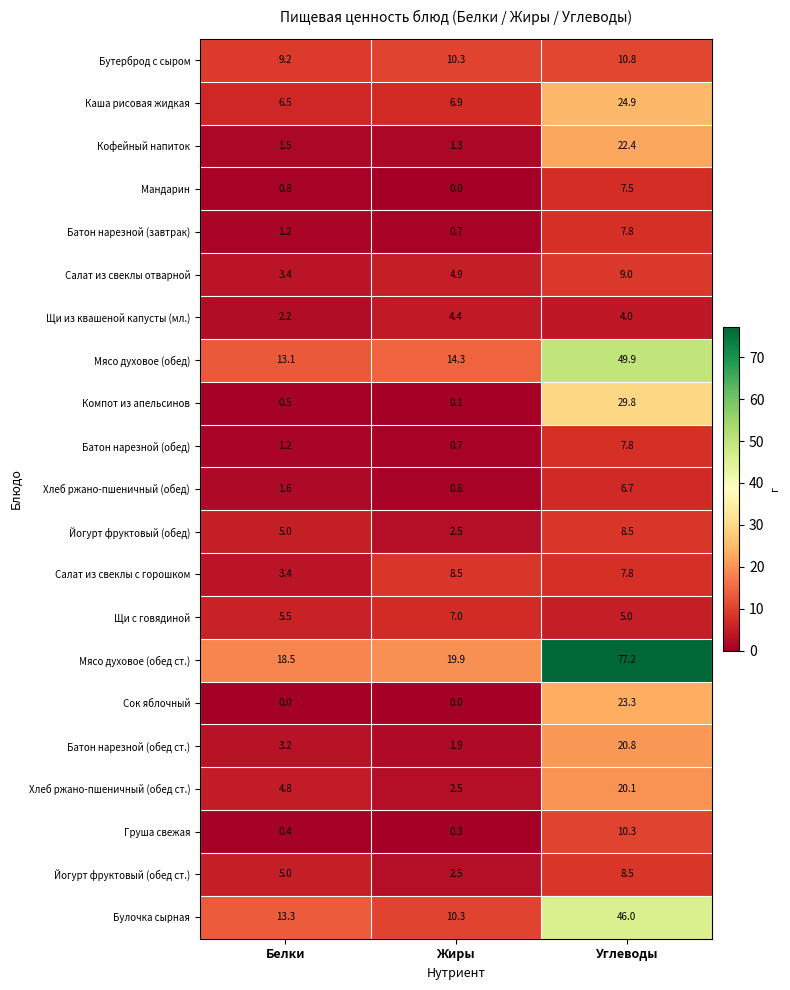

What is the total value across all series at Жиры?

99.8